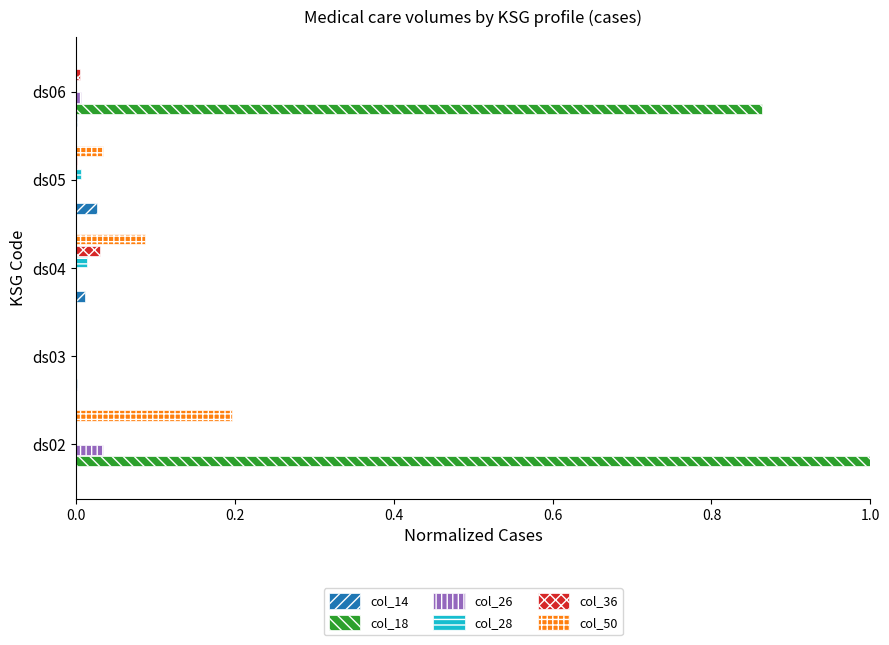

At which label does col_18 reach its peak?

ds02